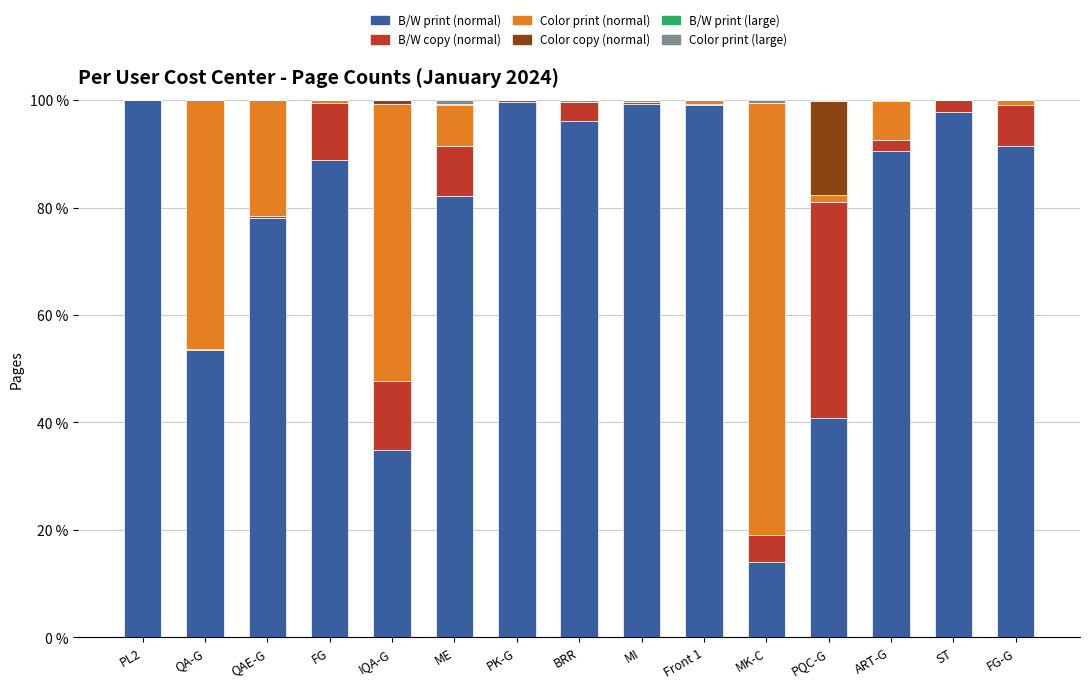

The B/W print (normal) series shows 34.9 at IQA-G. True or false?

True